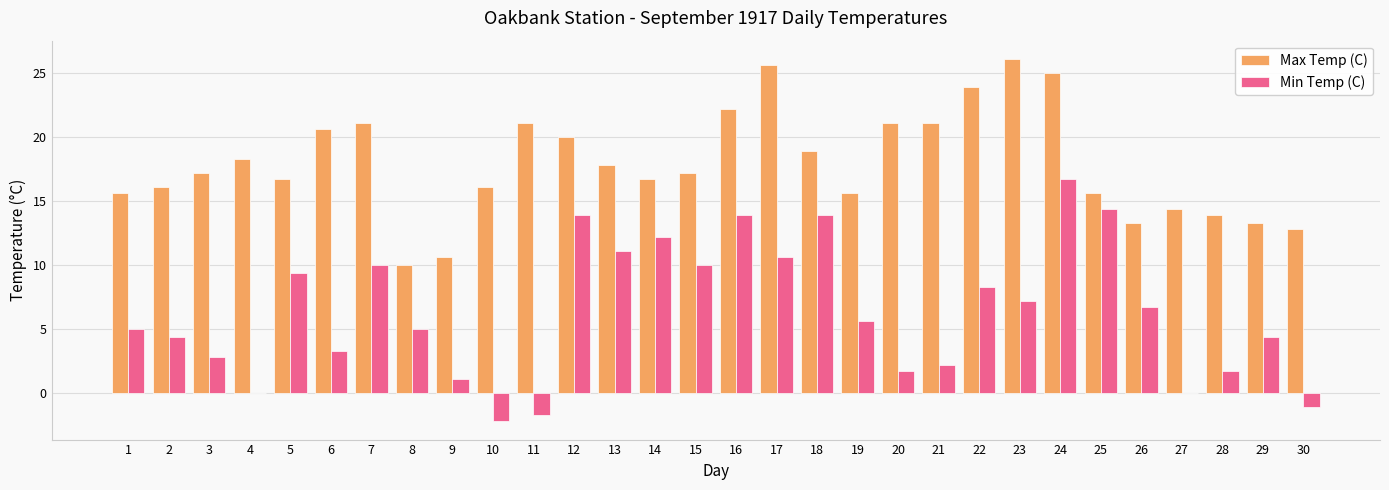

How many groups of bars are there?

30